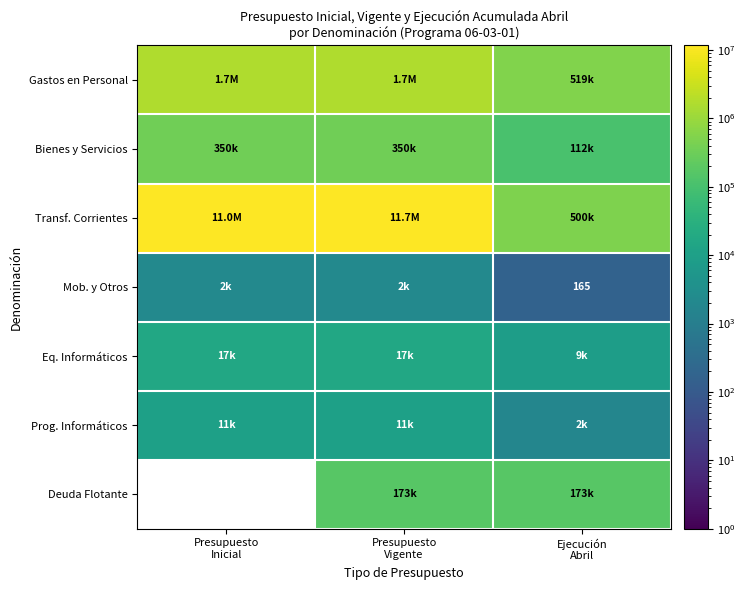

Which series has the largest range (max minus min)?

Transf. Corrientes